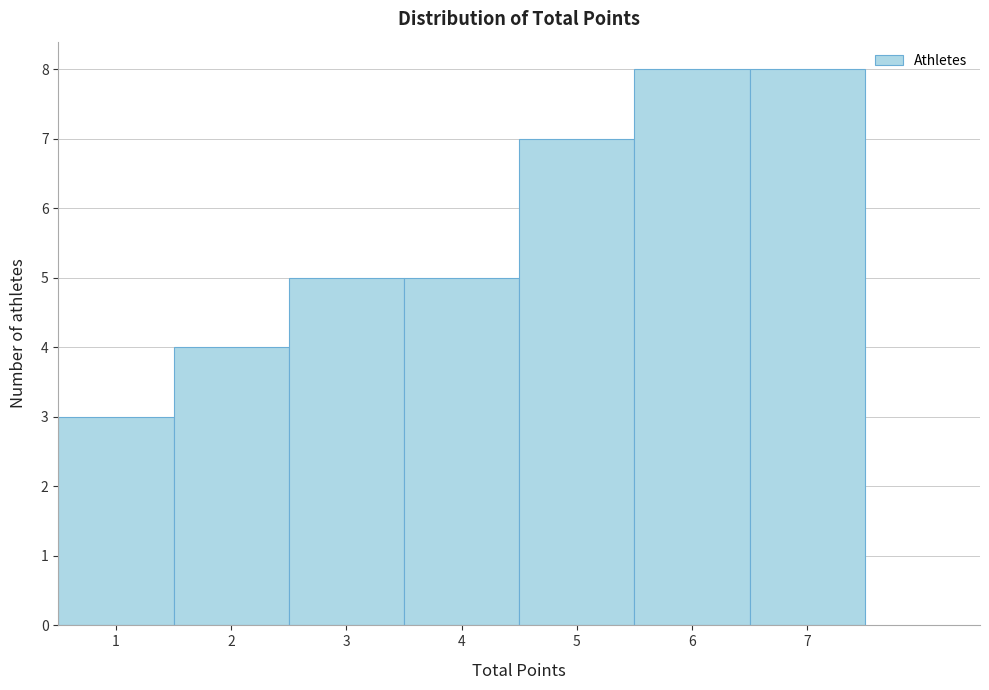

Reading left to right, transcribe this chart: for each bar, give the range it covers on the x-axis and its height. The values are not printed on the chart, so give them approximately, as read against the axis.

0.5 to 1.5: 3
1.5 to 2.5: 4
2.5 to 3.5: 5
3.5 to 4.5: 5
4.5 to 5.5: 7
5.5 to 6.5: 8
6.5 to 7.5: 8